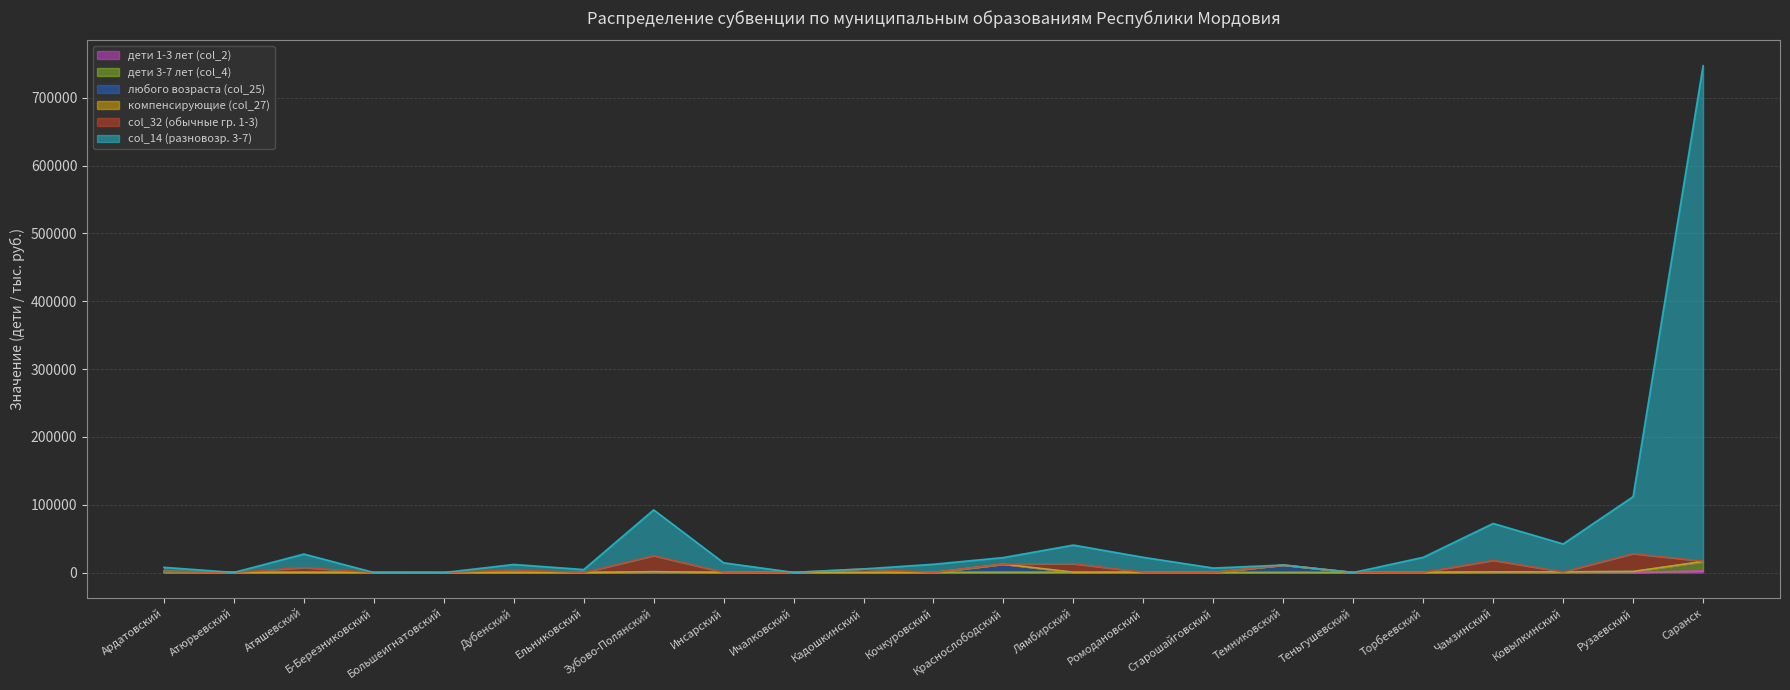

At which category is the sum across all series the highest?

Саранск